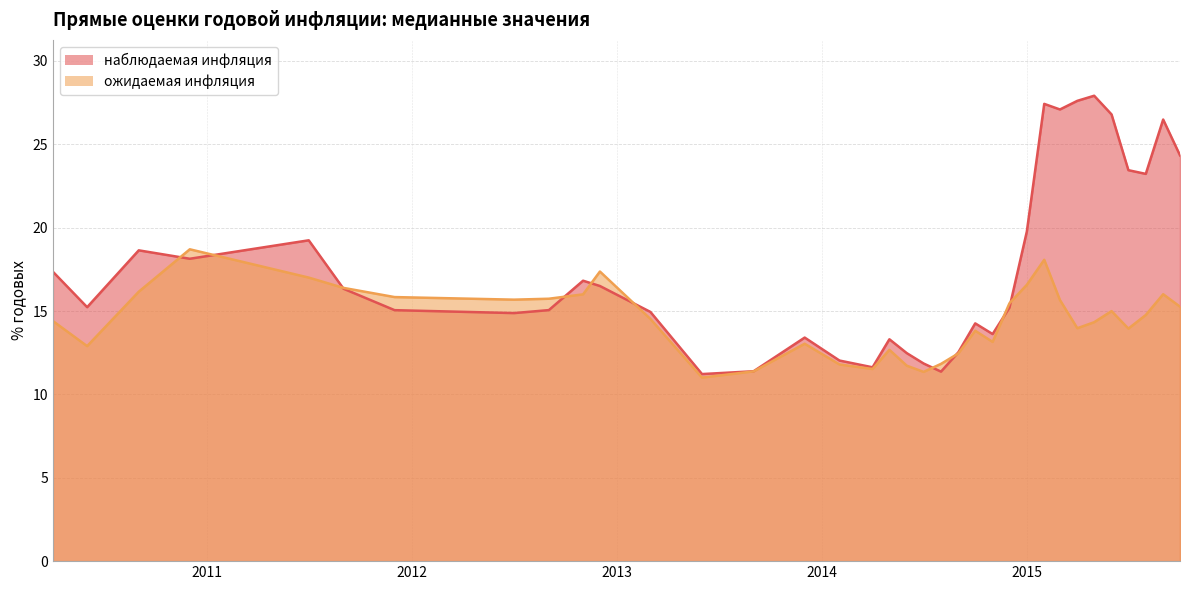

What position from the right is 2011-12-01?

29